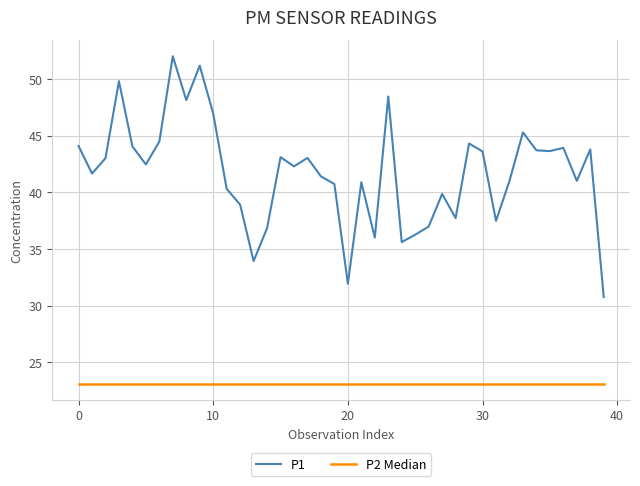

Rank the series by their average value, from lowest to highest.

P2 Median, P1